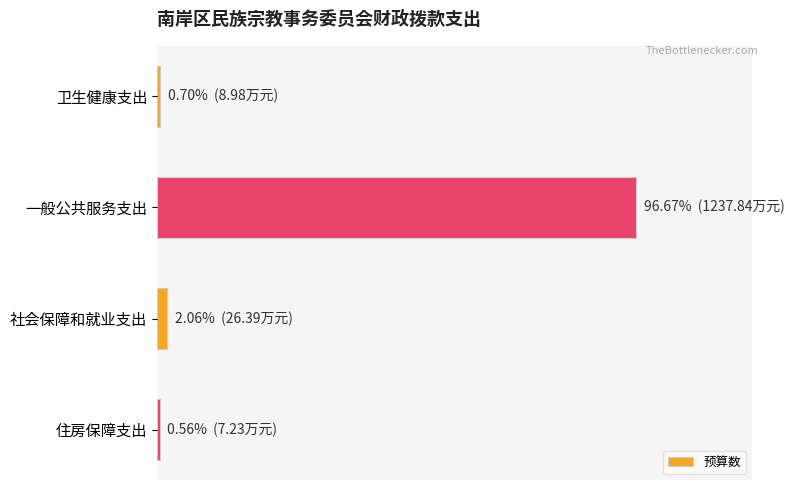

Does the chart contain any negative values?

No